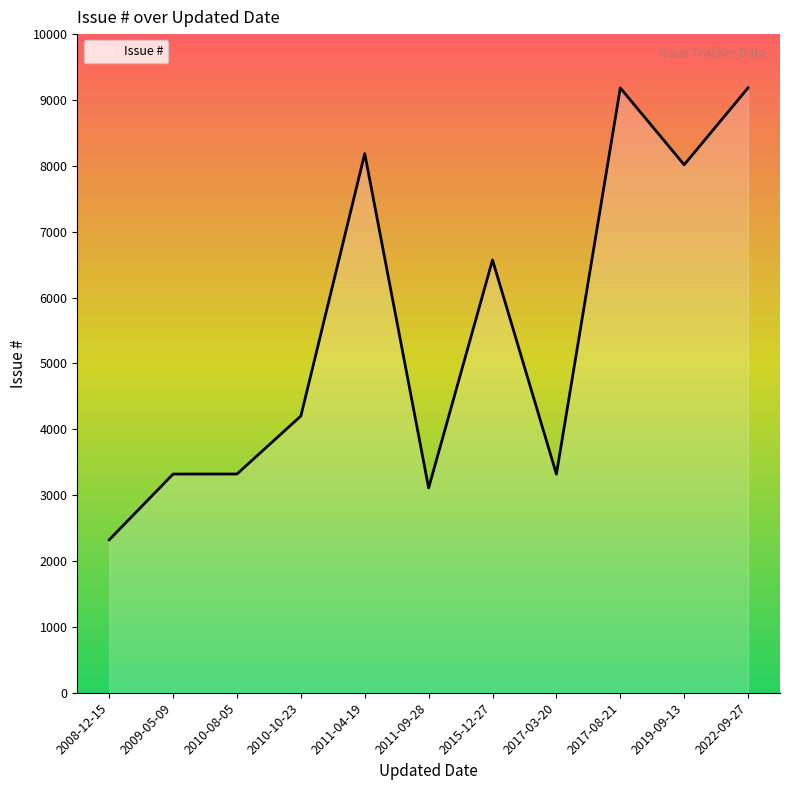

What is the difference between the second highest and minimum values?

6861